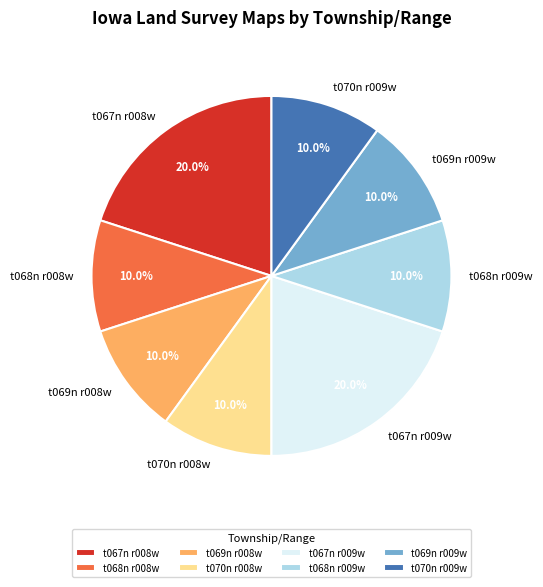

Does t069n r009w represent more than half of the total?

No